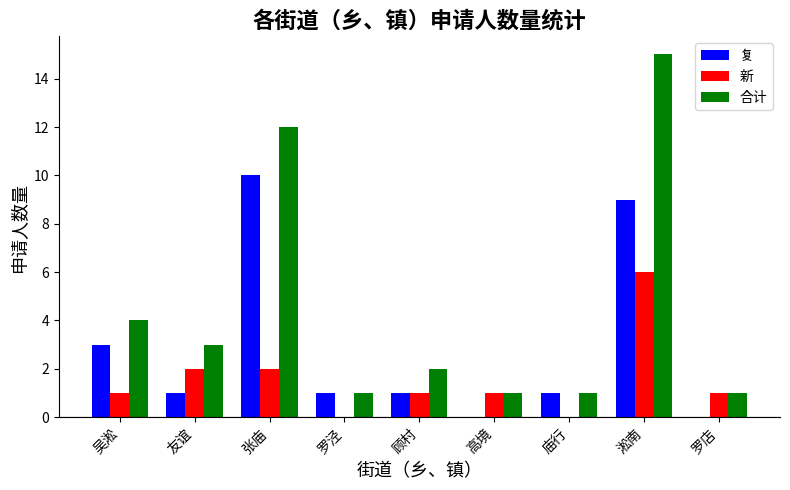

Which series changed the most between 吴淞 and 罗泾?

合计